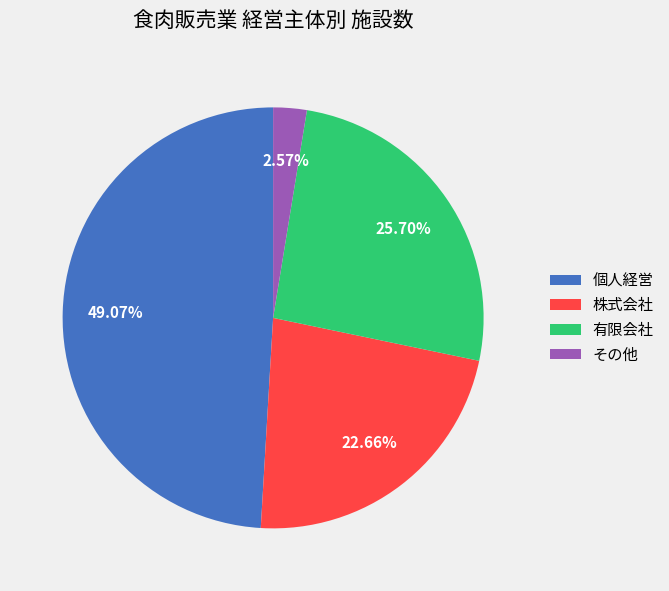

How many segments does this pie chart have?

4